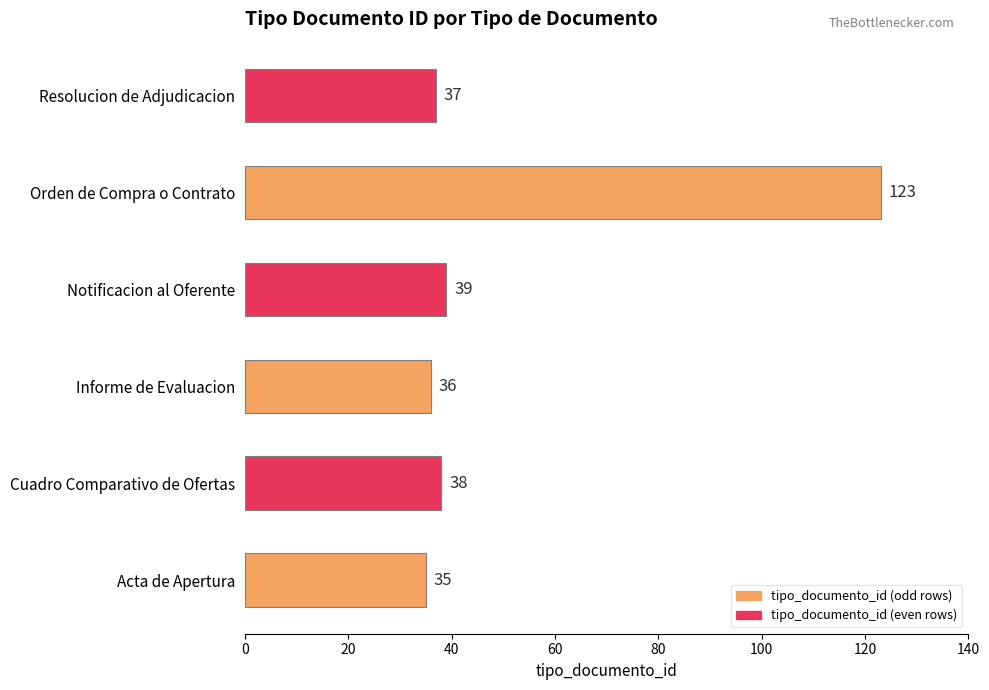

What is the maximum value shown in the chart?

123